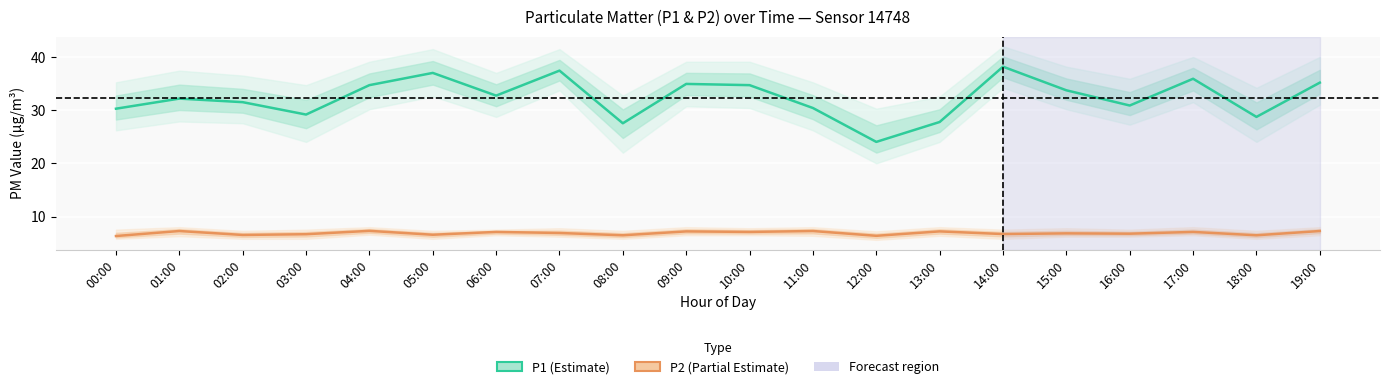

Which series has the widest spread of values?

P1